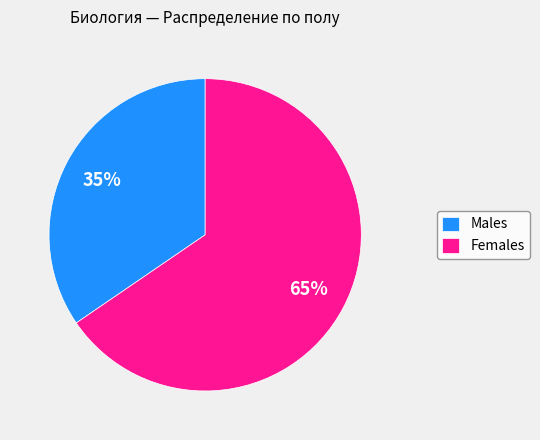

How many segments does this pie chart have?

2